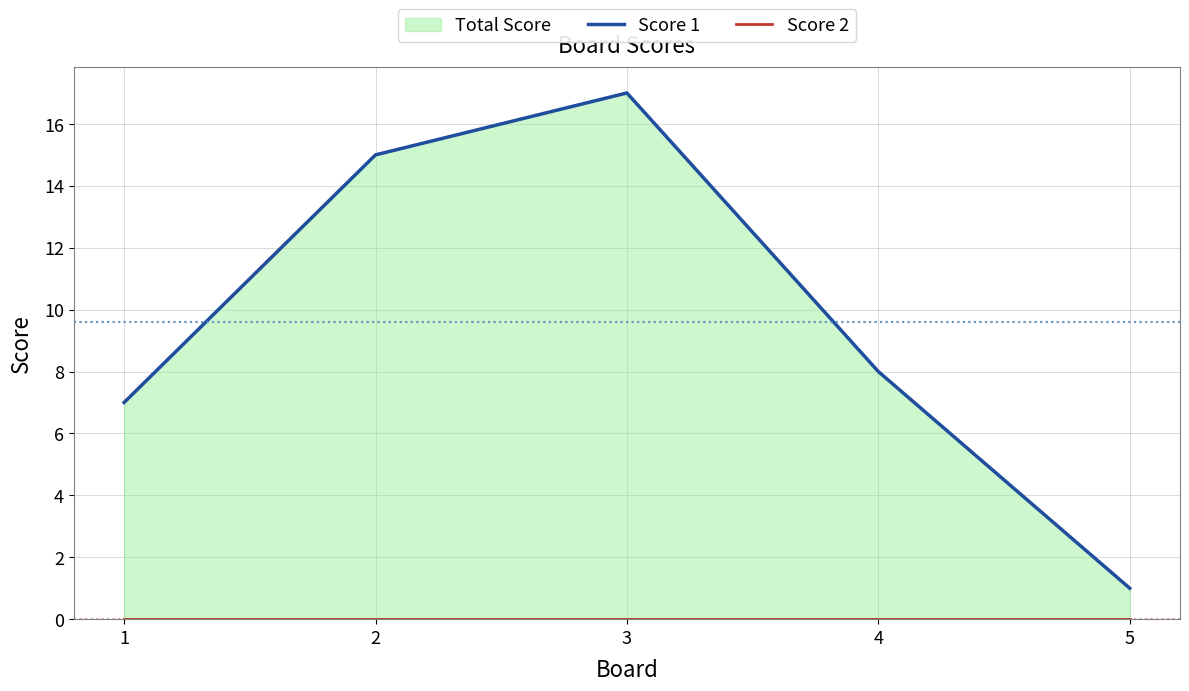

Where is Score 1 nearest to the value 9?

4